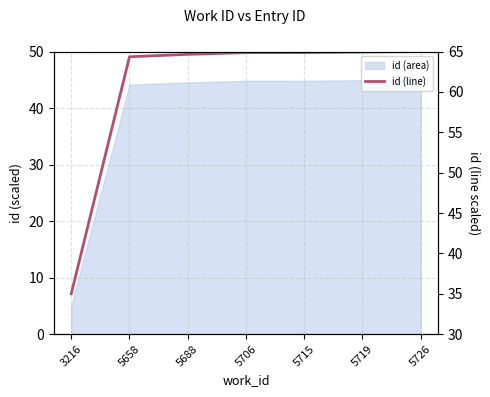

True or false: the data shows 35.0 at 3216.

True